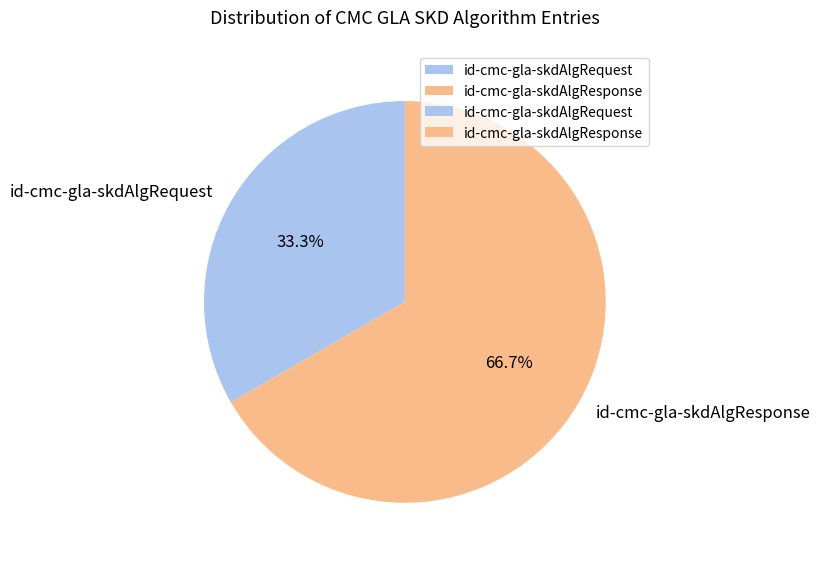

Combined, do id-cmc-gla-skdAlgRequest and id-cmc-gla-skdAlgResponse account for over 50%?

Yes